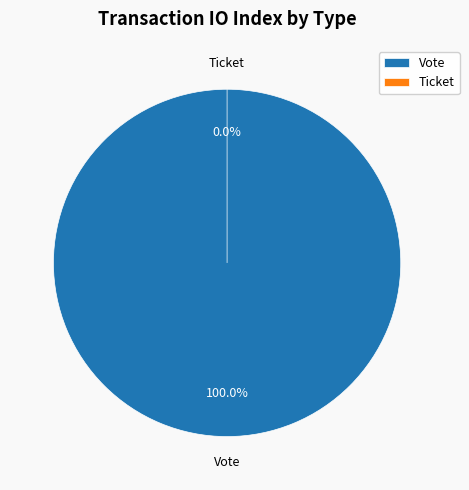

The Vote slice represents 93% of the pie. True or false?

False